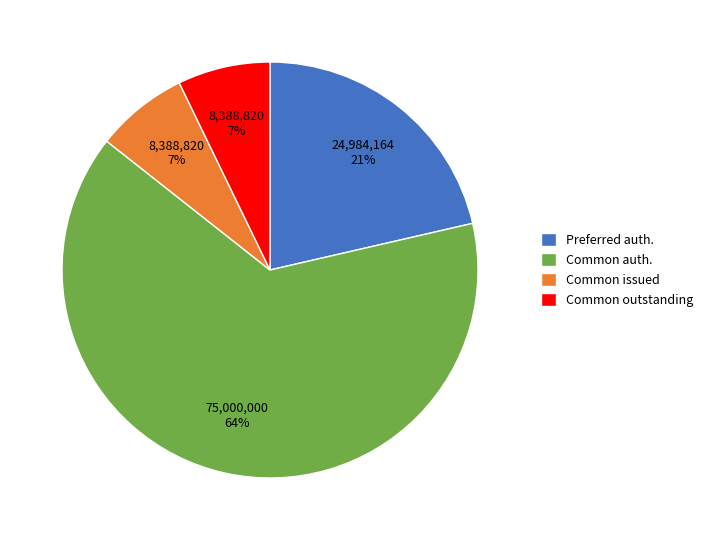

What is the ratio of the value at Preferred auth. to the value at Common outstanding?

3.0